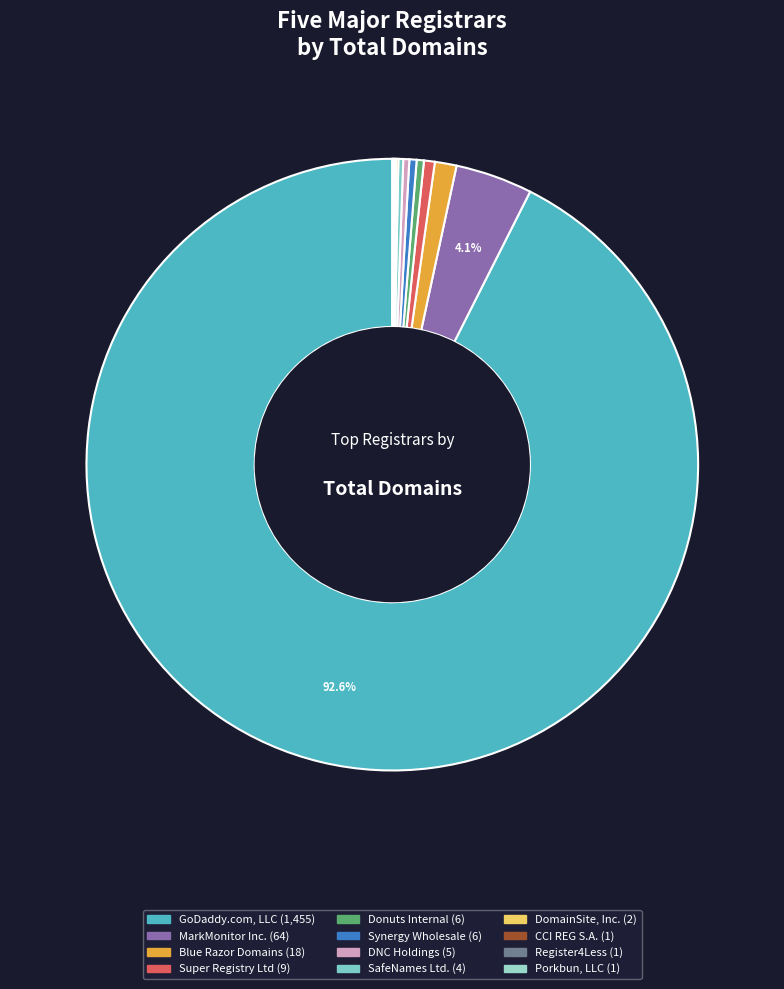

True or false: Synergy Wholesale accounts for 1% of the total.

False